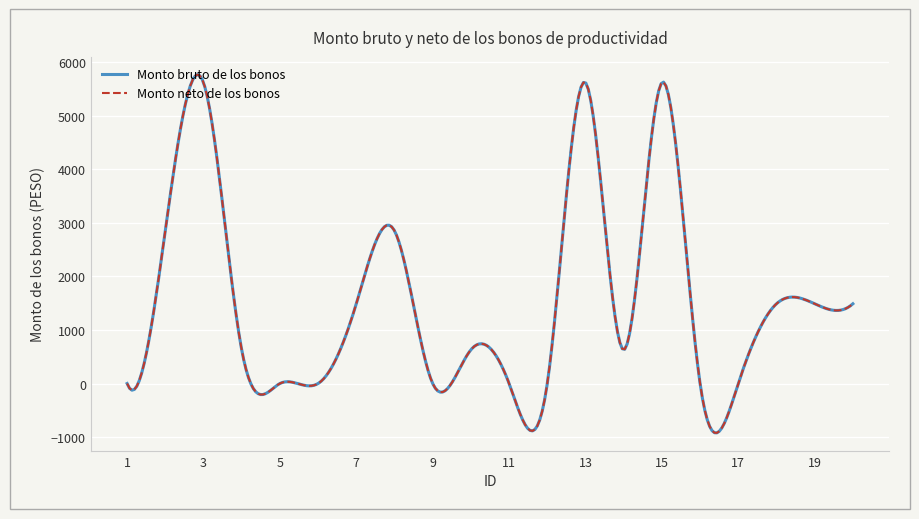

Does the chart have visible grid lines?

Yes